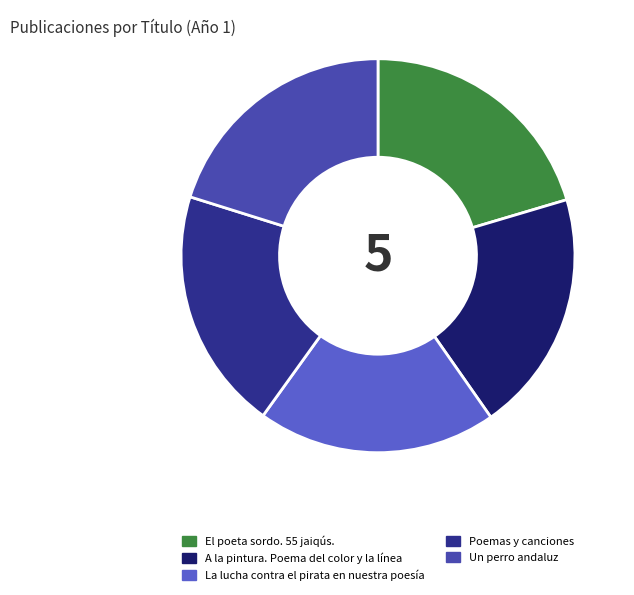

How many segments does this pie chart have?

5